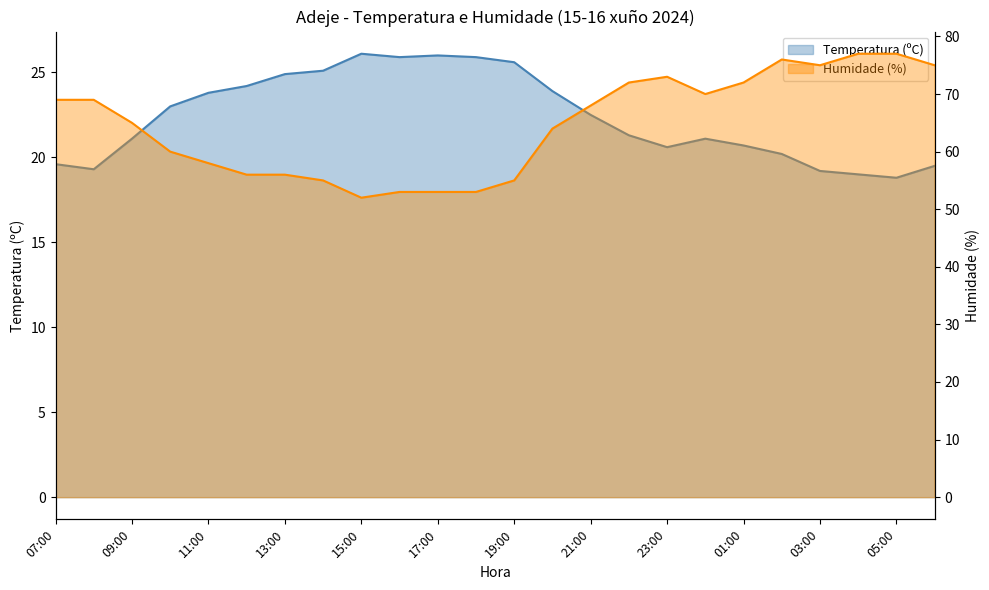

Does the chart display data point markers on the line(s)?

No